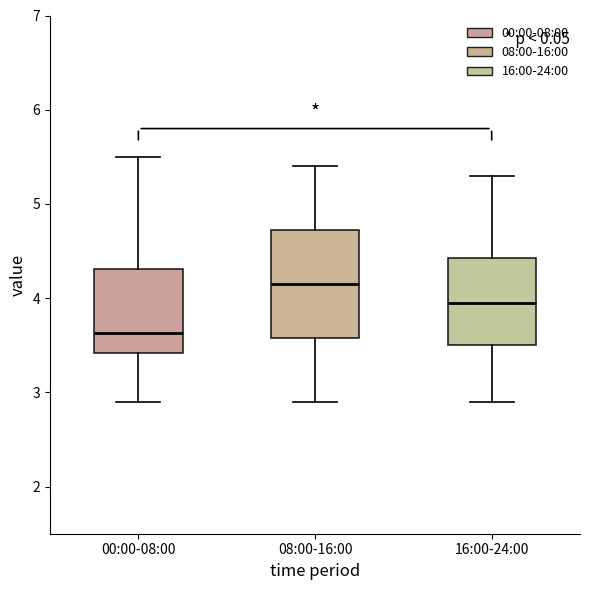

Where does the lower whisker of the box for 16:00-24:00 end on the y-axis? The values are not printed on the chart, so give them approximately, as read against the axis.

2.9